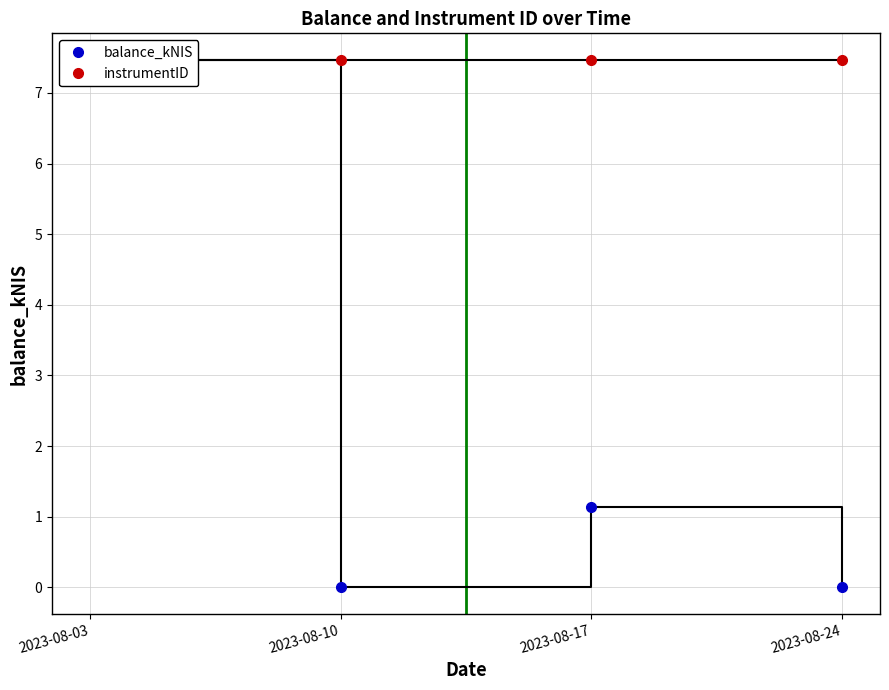

Reading left to right, list all the values displayed in this chart.

balance_kNIS: 2023-08-03=7.5	2023-08-10=0.0	2023-08-17=1.1	2023-08-24=0.0
instrumentID: 2023-08-03=7.5	2023-08-10=7.5	2023-08-17=7.5	2023-08-24=7.5